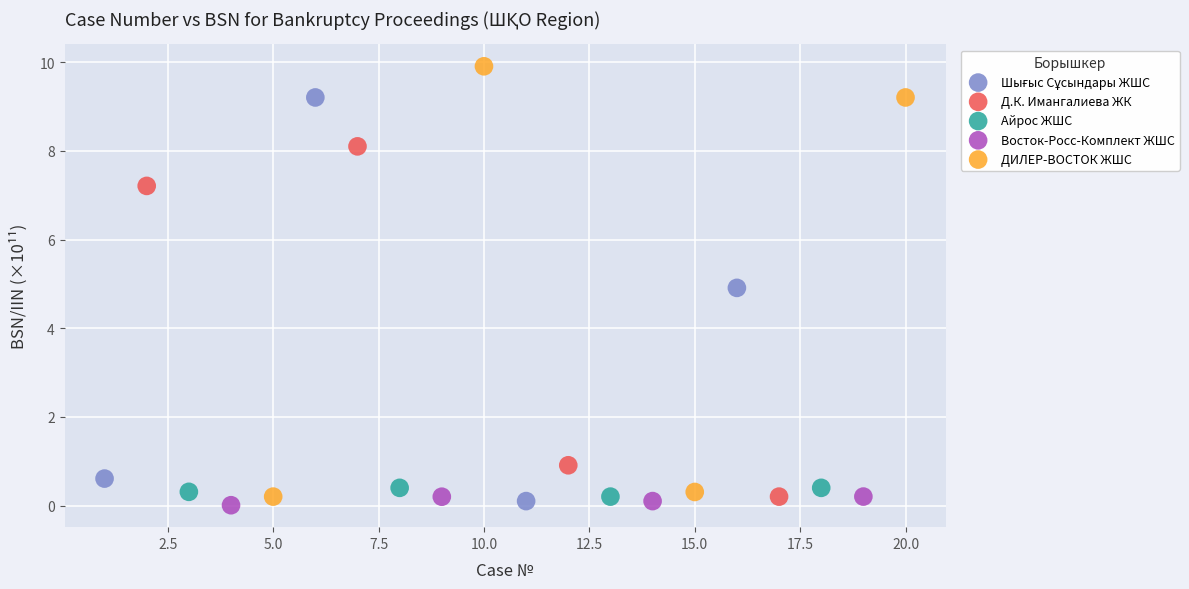

Which series contains the highest Y value?

ДИЛЕР-ВОСТОК ЖШС